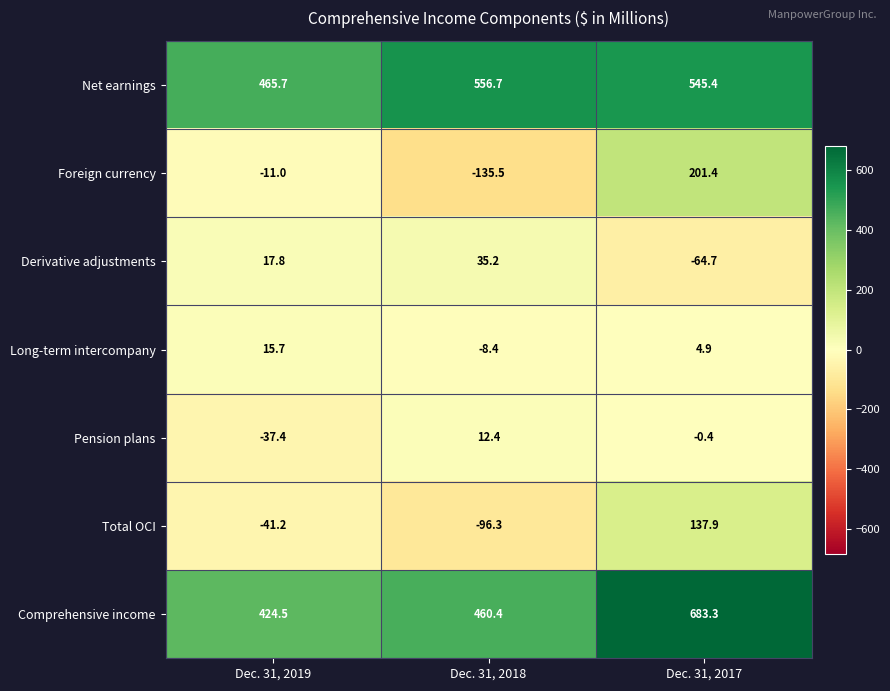

At which category is the sum across all series the highest?

Dec. 31, 2017